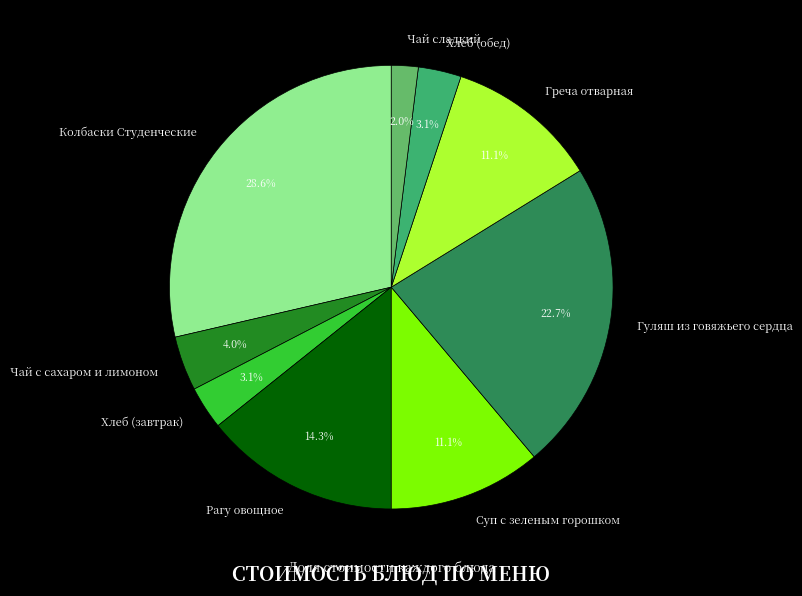

Is it true that Гуляш из говяжьего сердца is 23% of the pie?

True